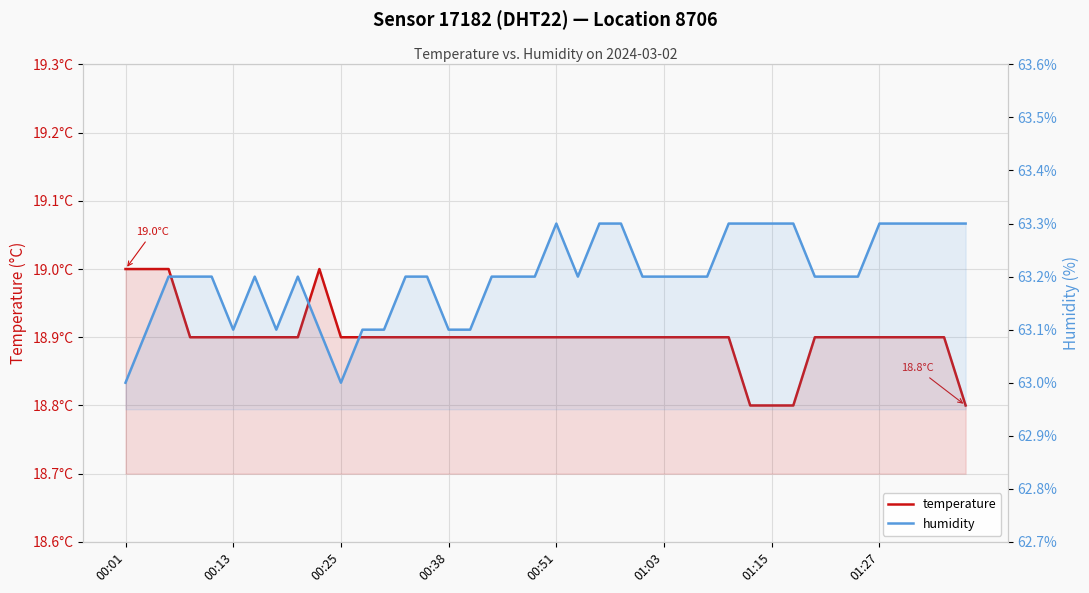

What is the sum of the humidity values at 00:13 and 18?

126.3